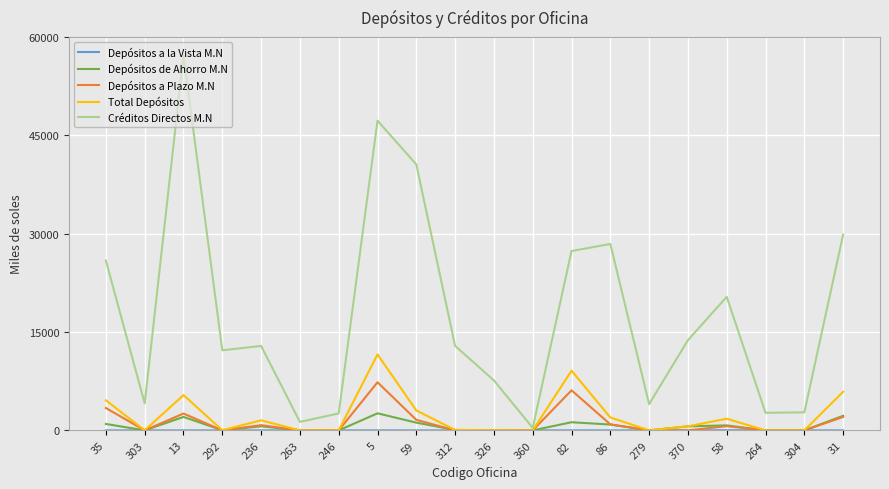

Which series has the largest total across all categories?

Créditos Directos M.N